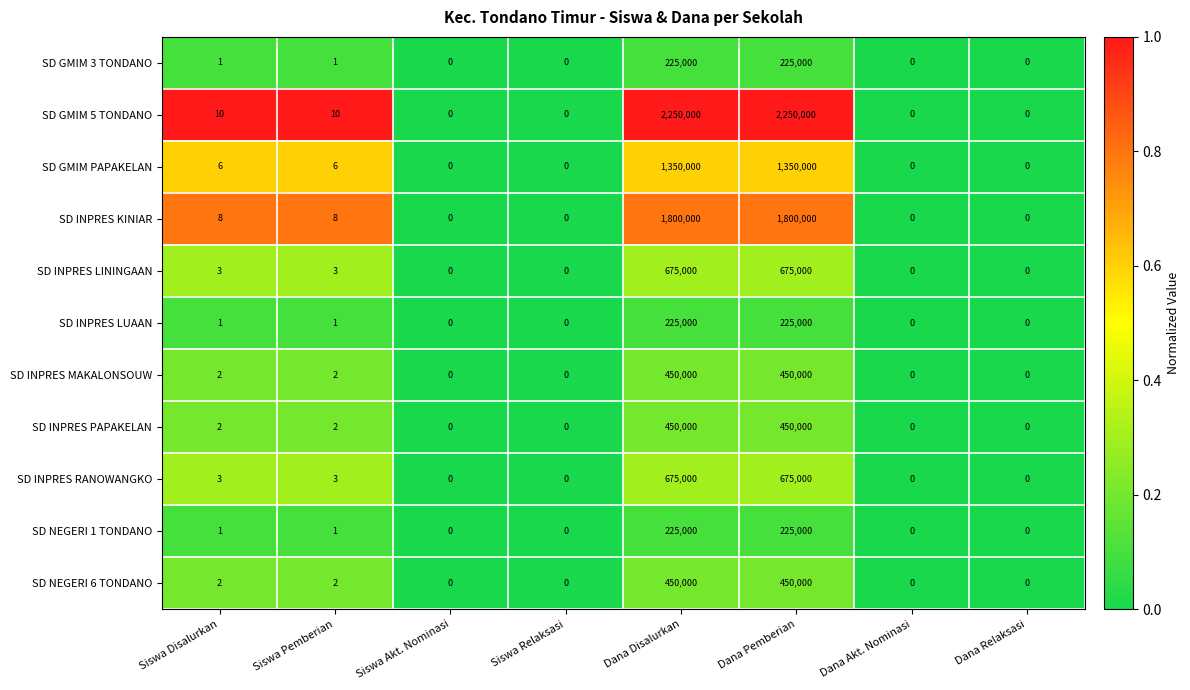

Which series has the largest total across all categories?

SD GMIM 5 TONDANO